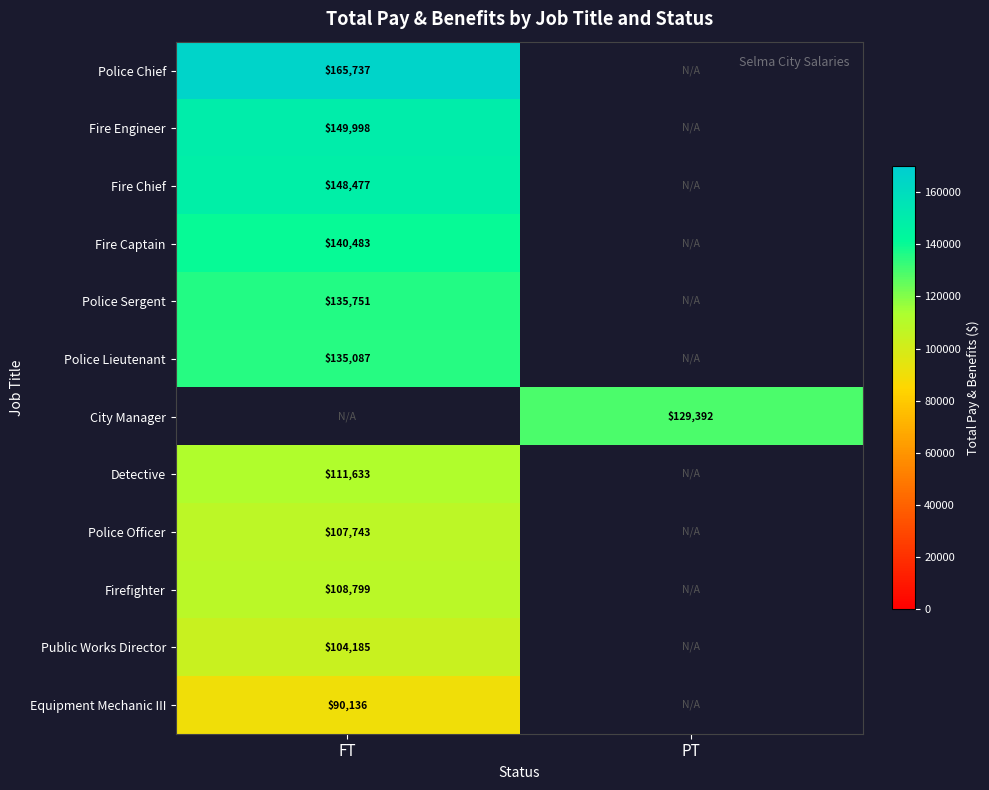

Is the value of Fire Chief at FT greater than the value of Police Lieutenant at FT?

Yes